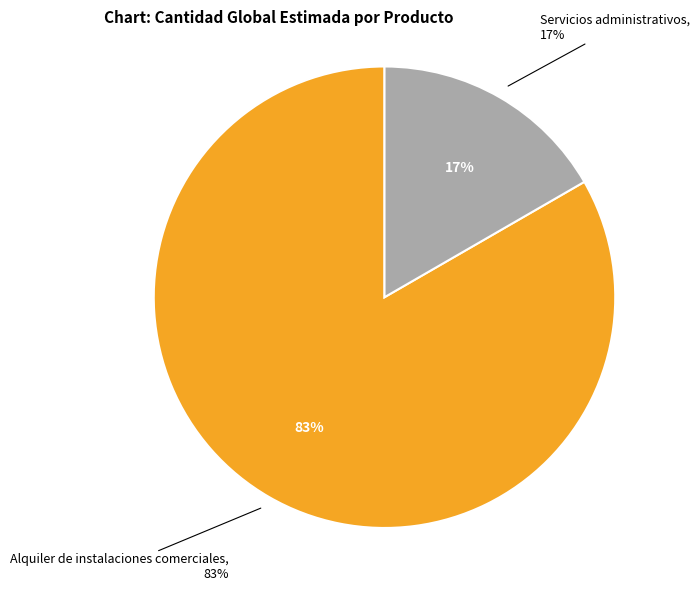

The Servicios administrativos slice represents 17% of the pie. True or false?

True